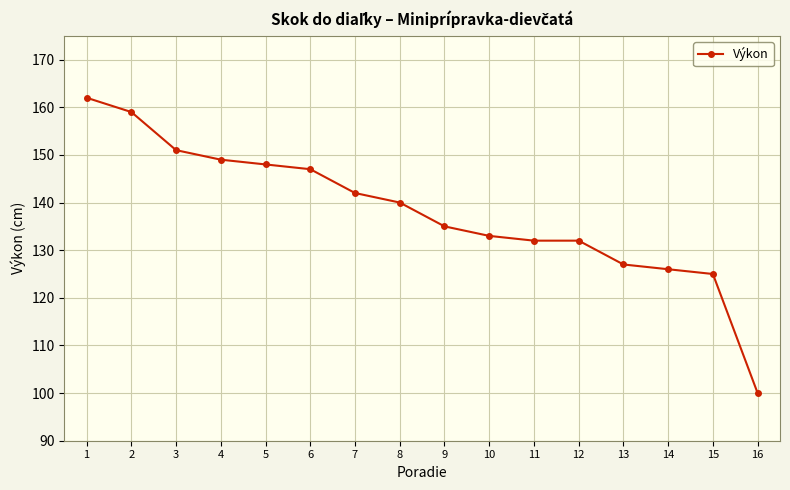

The value at 4 is 149. True or false?

True